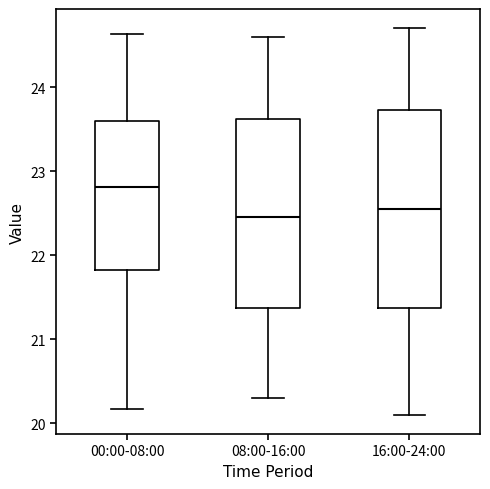

Which box is the tallest, from its lower edge to its upper edge?

16:00-24:00